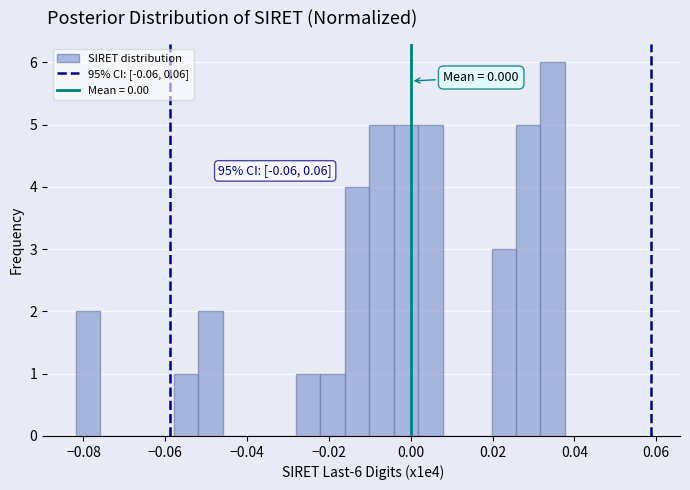

Read against the x-axis, roughly where is the centre of the tallest bar?

0.034